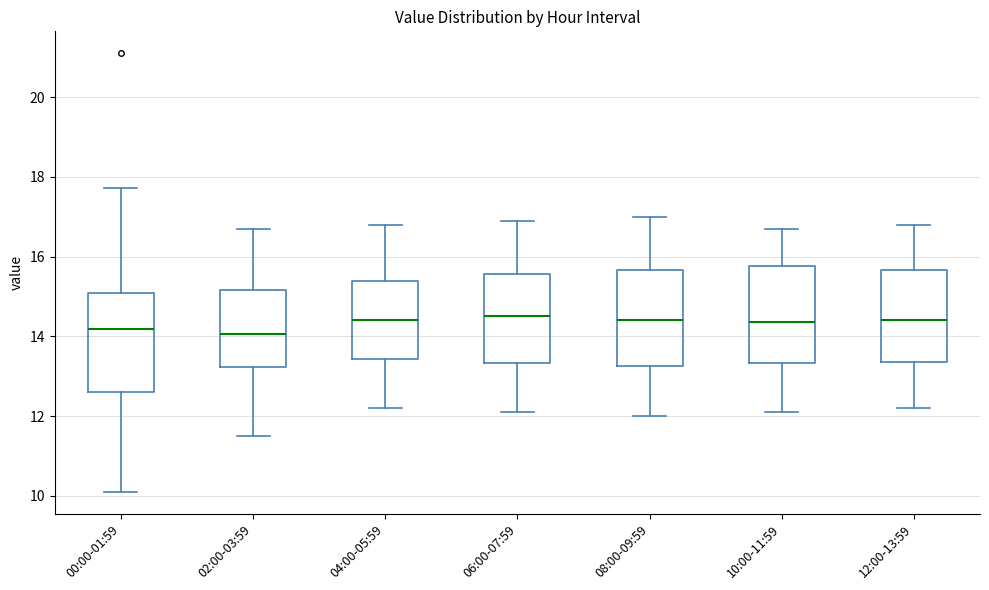

Reading left to right, transcribe this box plot: for each box, give where its median line is, the range the box spans, and where its two whiskers end, as read against the y-axis. The values are not printed on the chart, so give them approximately, as read against the axis.

00:00-01:59: median 14.2, box 12.6 to 15.0, whiskers 10.2 to 17.8
02:00-03:59: median 14.0, box 13.2 to 15.2, whiskers 11.6 to 16.8
04:00-05:59: median 14.4, box 13.4 to 15.4, whiskers 12.2 to 16.8
06:00-07:59: median 14.6, box 13.4 to 15.6, whiskers 12.2 to 17.0
08:00-09:59: median 14.4, box 13.2 to 15.6, whiskers 12.0 to 17.0
10:00-11:59: median 14.4, box 13.4 to 15.8, whiskers 12.2 to 16.8
12:00-13:59: median 14.4, box 13.4 to 15.6, whiskers 12.2 to 16.8